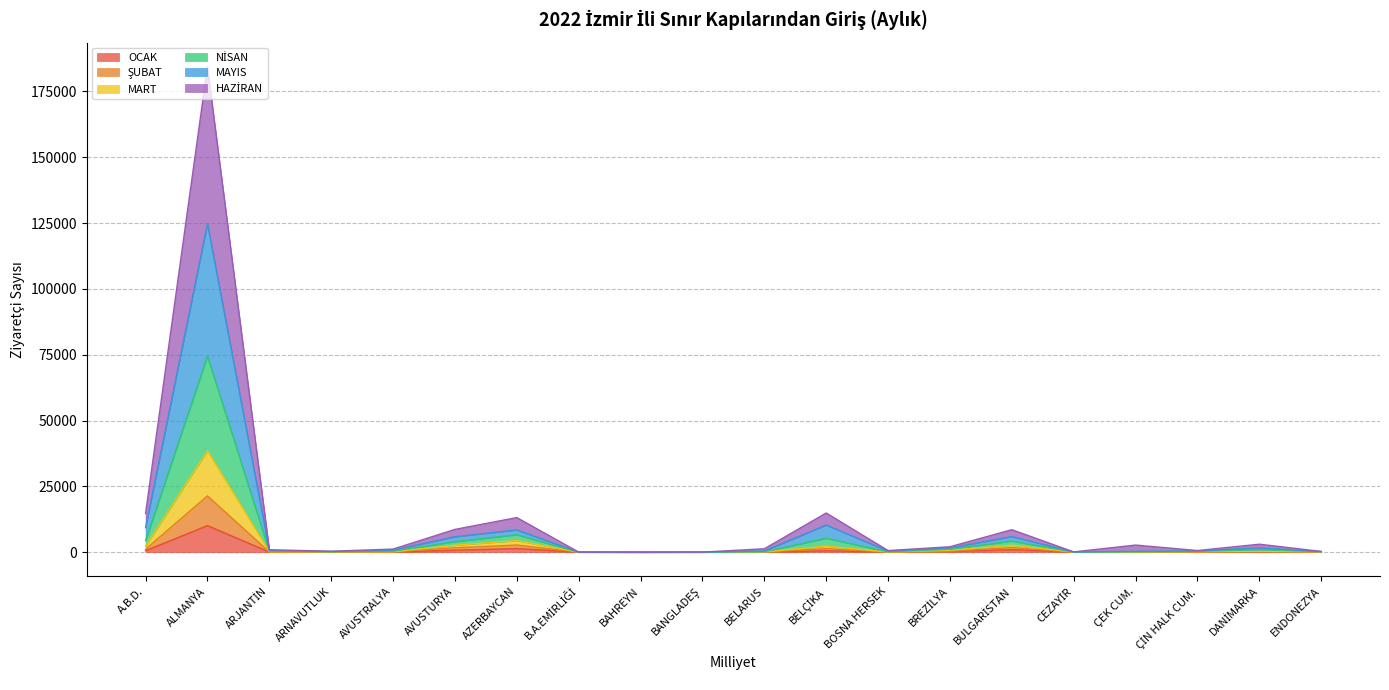

Rank the series at AVUSTRALYA from lowest to highest value.

OCAK, ŞUBAT, HAZİRAN, MART, NİSAN, MAYIS